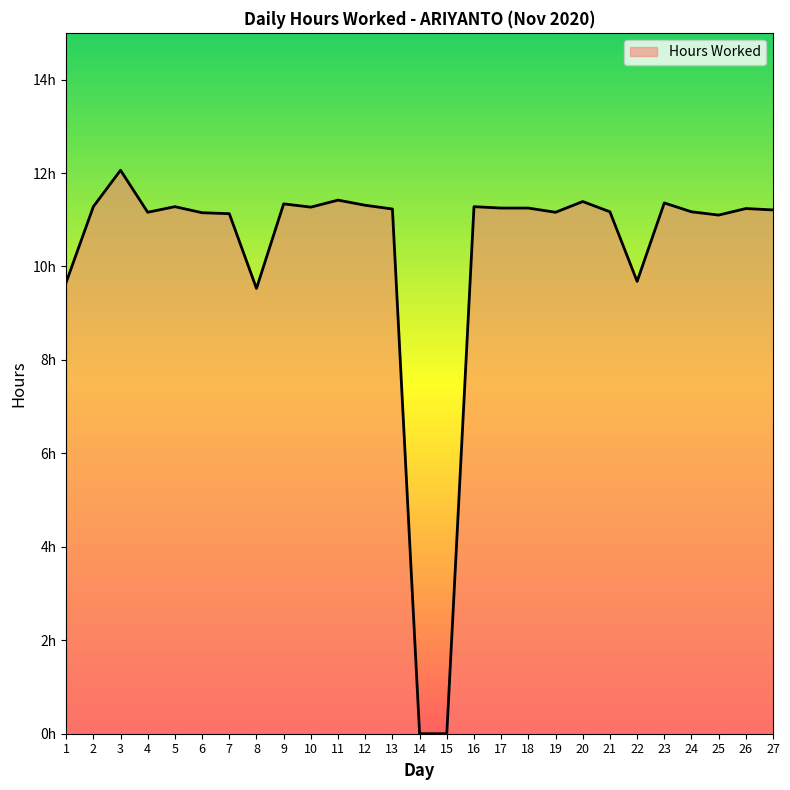

At which category does the chart reach its peak across all series?

3